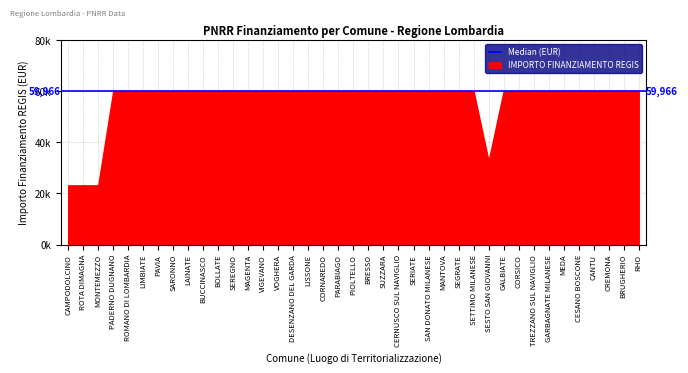

Which category has the highest value across all series?

PADERNO DUGNANO